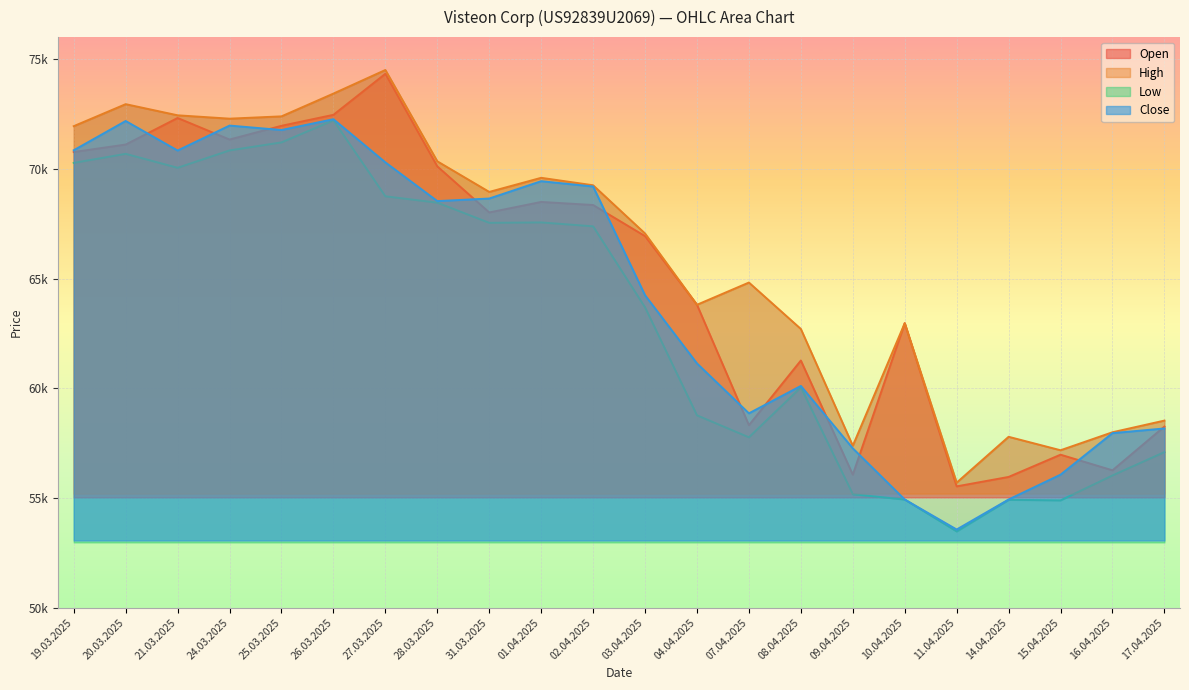

At which label does High reach its peak?

27.03.2025